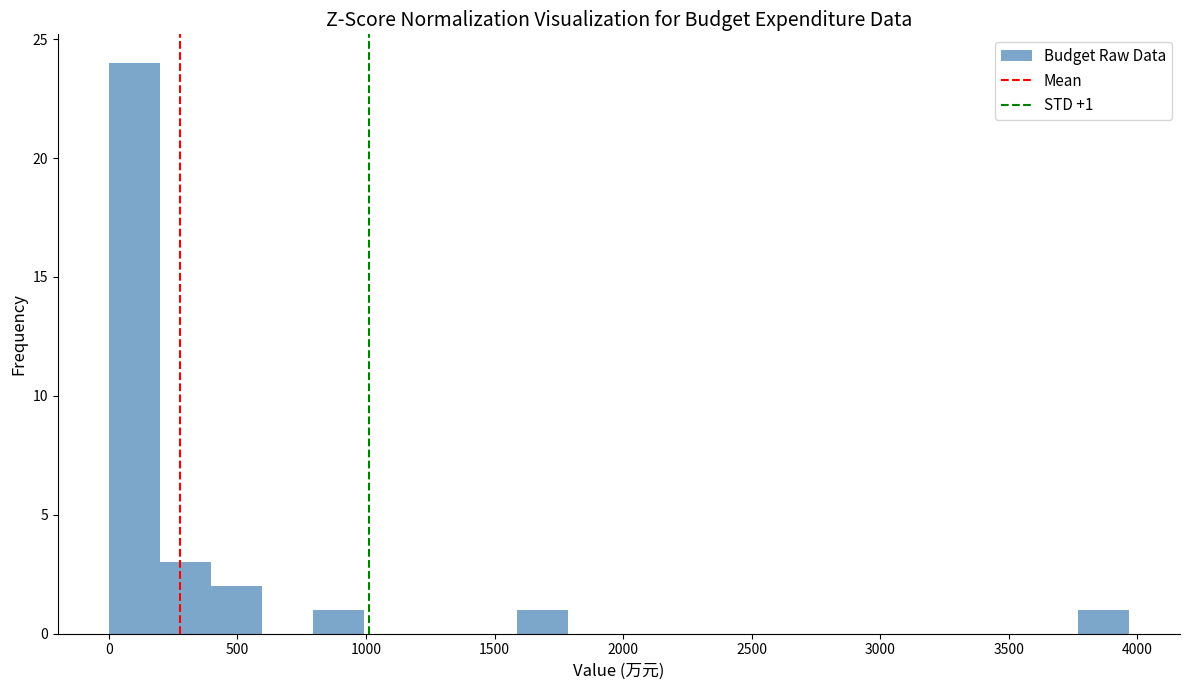

Read against the x-axis, roughly where is the centre of the tallest bar?

100